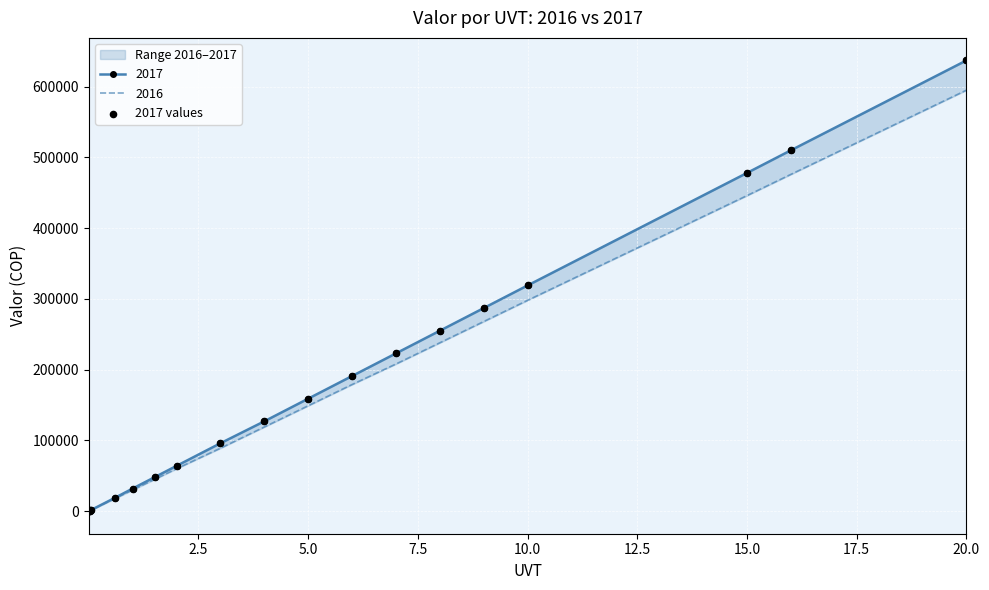

Between 7.5 and 17, which is larger?

17